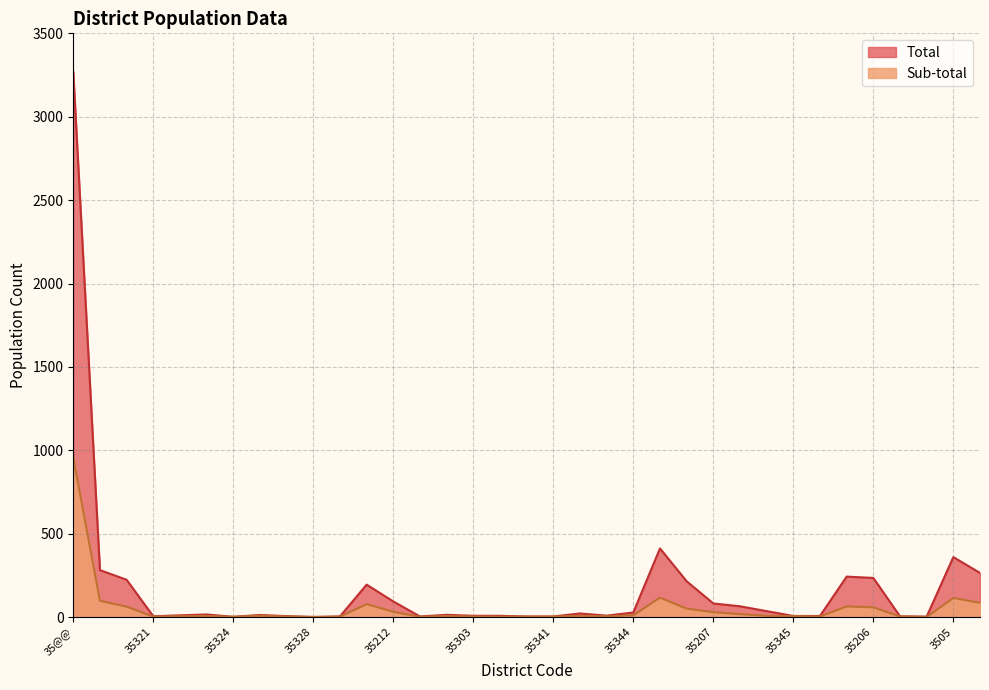

Rank the series by their average value, from lowest to highest.

Sub-total, Total